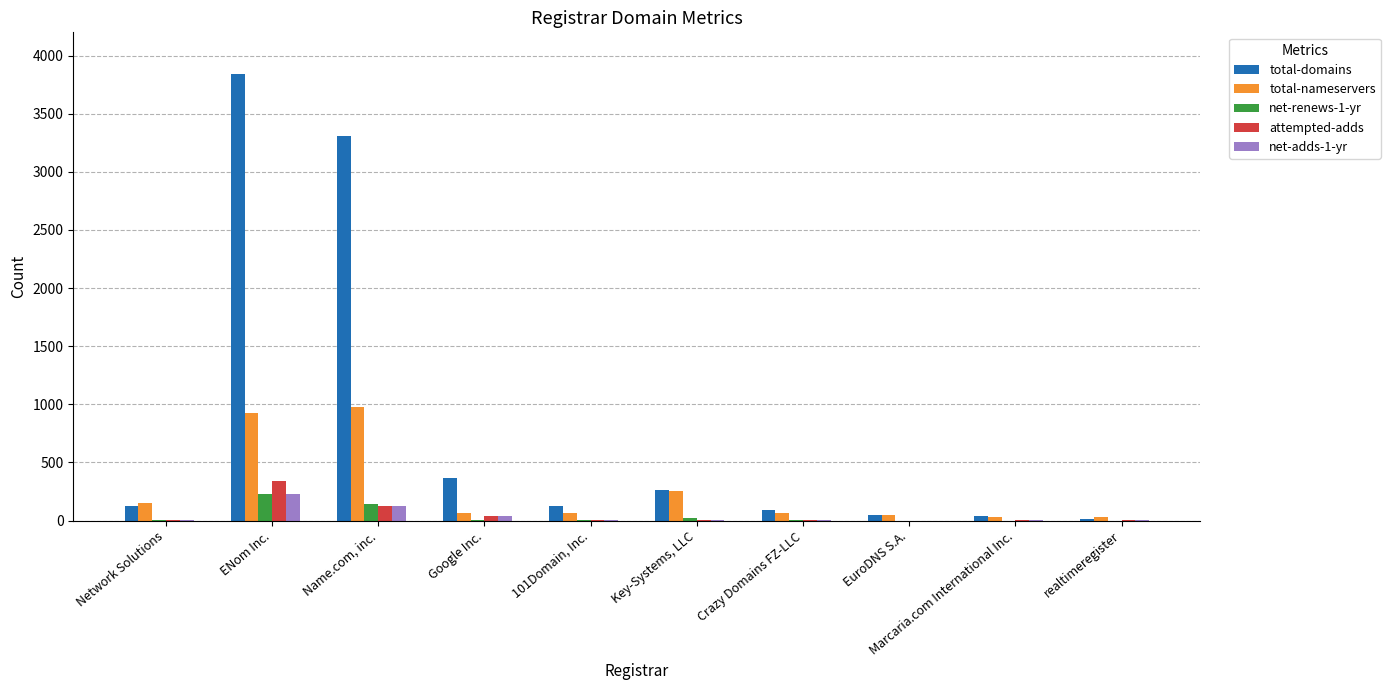

Is the value of net-renews-1-yr at realtimeregister greater than the value of total-nameservers at Name.com, inc.?

No